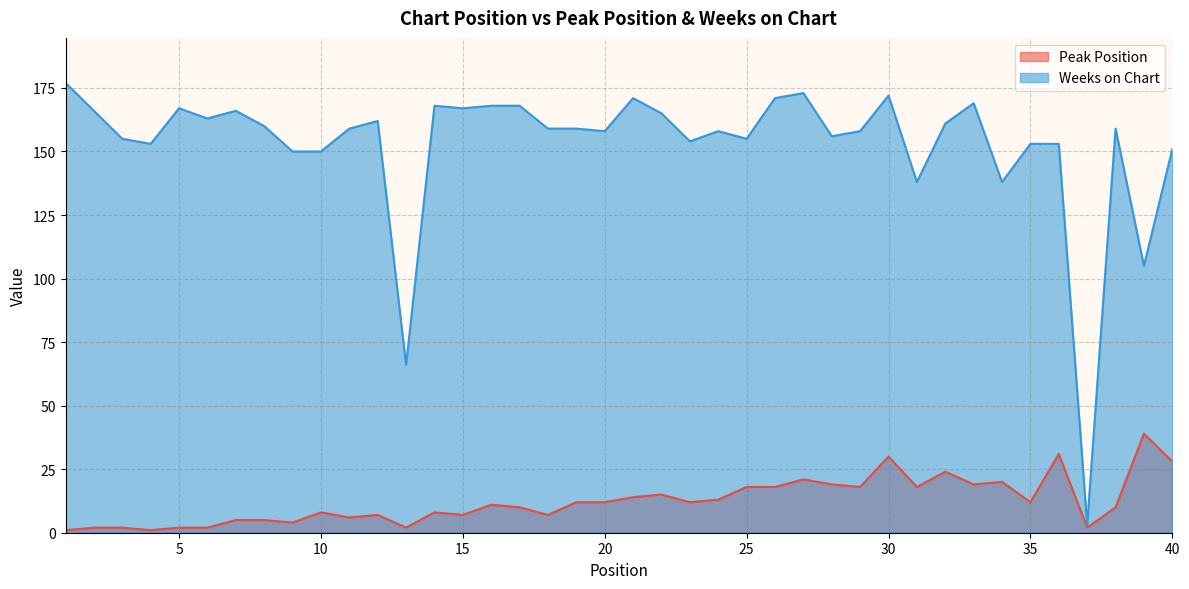

What is the value of the Peak Position point at the 10th from the left?

8